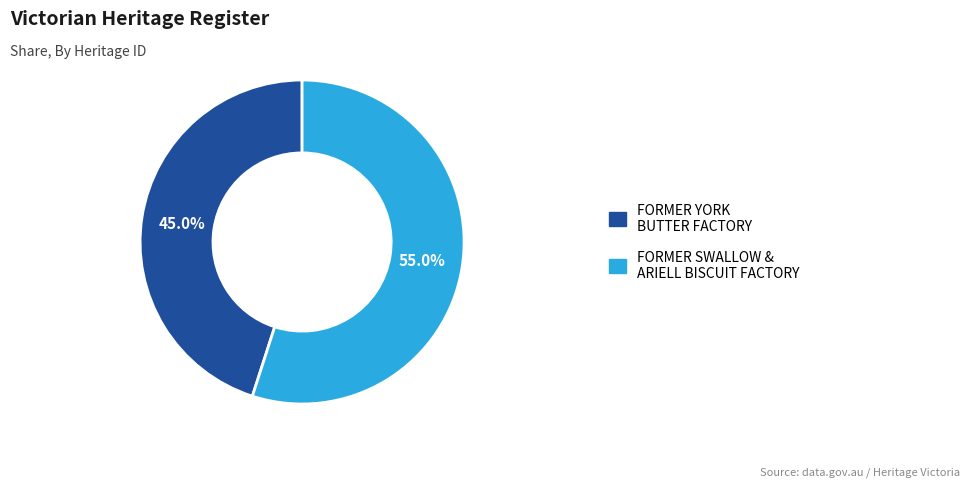

Is there any slice that represents more than half of the pie?

Yes